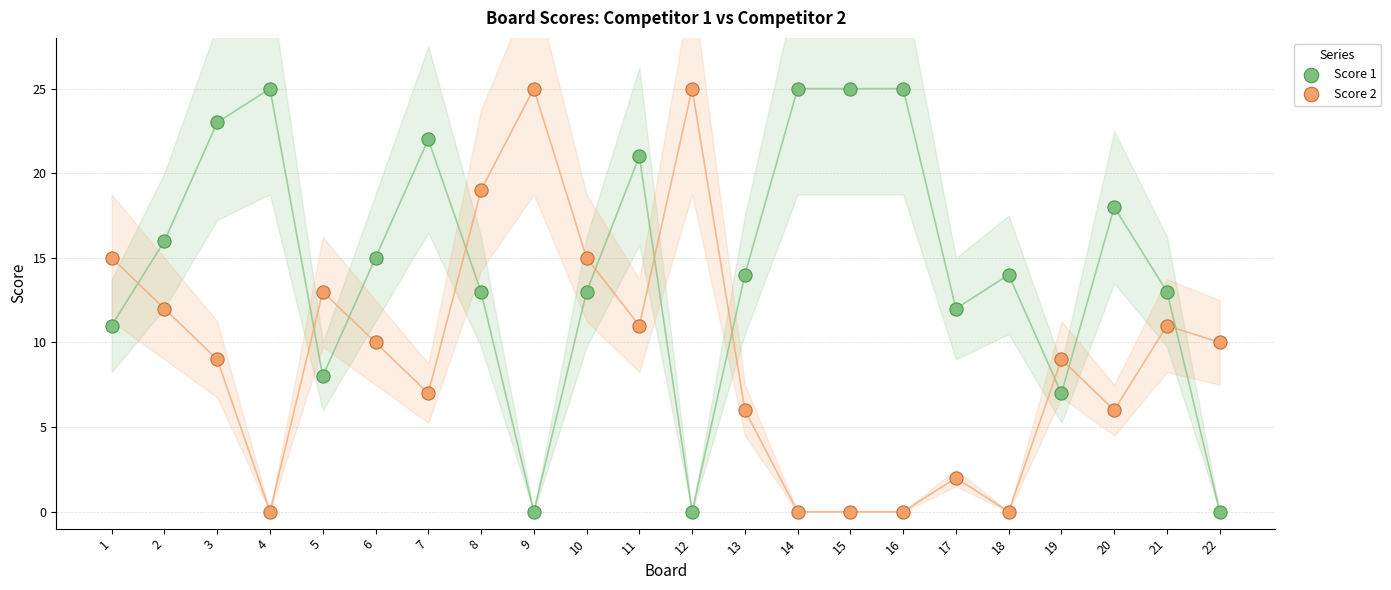

What is the X range (max minus min) for the scatter plot?

21